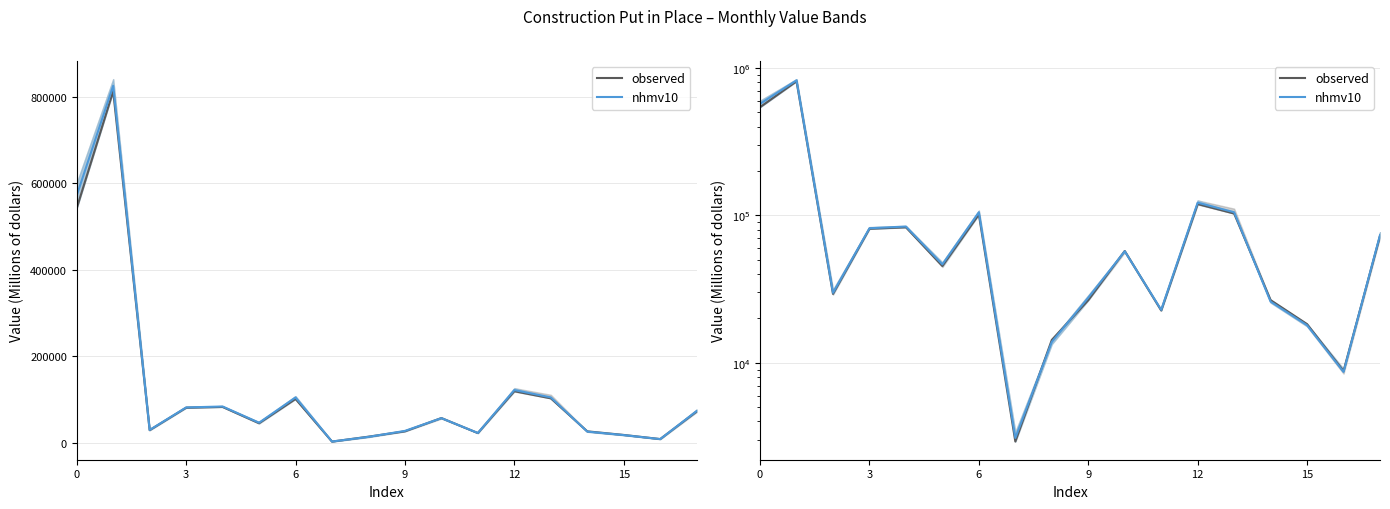

True or false: nhmv10 has more than 2 points higher than both neighbors.

True